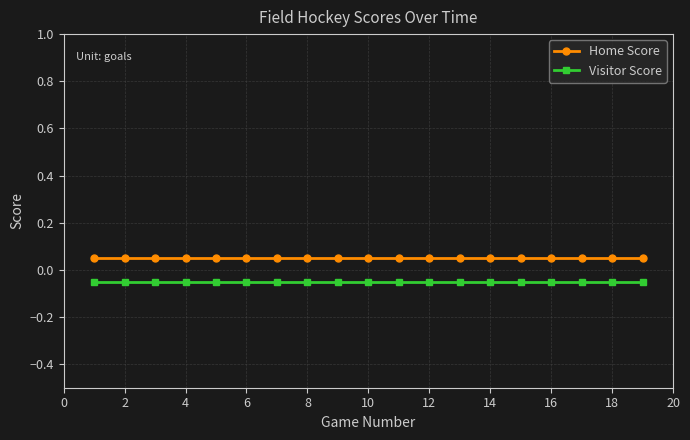

What is the smallest value displayed?

-0.1